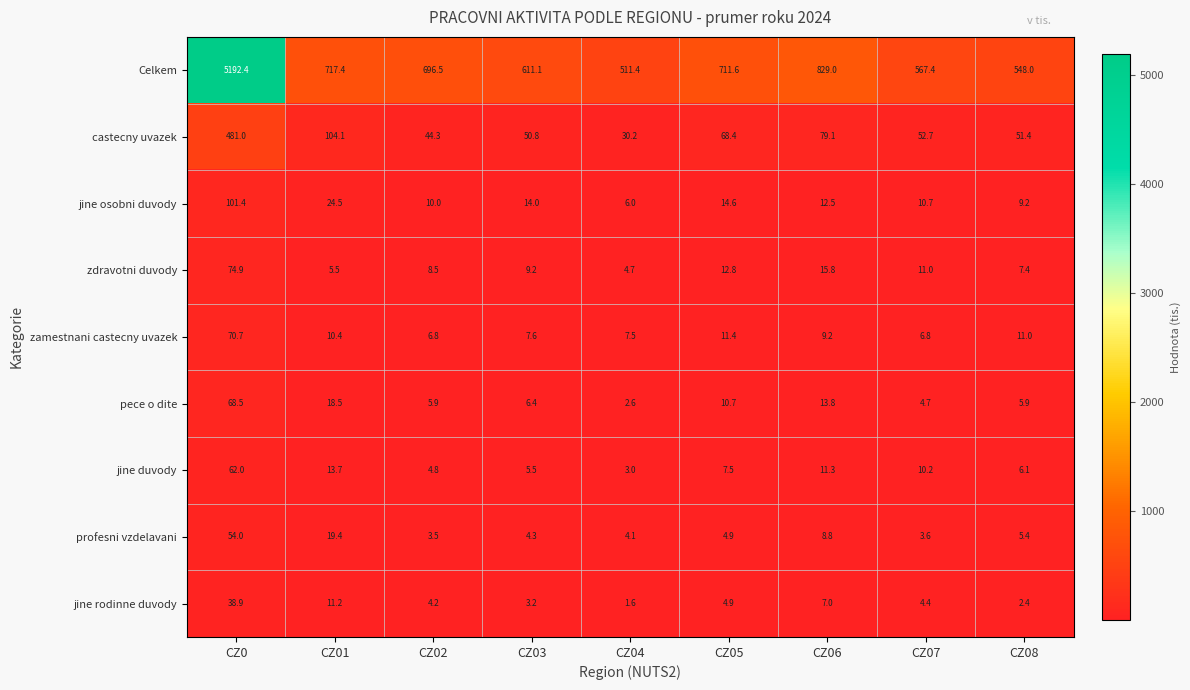

Rank the series at CZ08 from highest to lowest value.

Celkem, castecny uvazek, zamestnani castecny uvazek, jine osobni duvody, zdravotni duvody, jine duvody, pece o dite, profesni vzdelavani, jine rodinne duvody